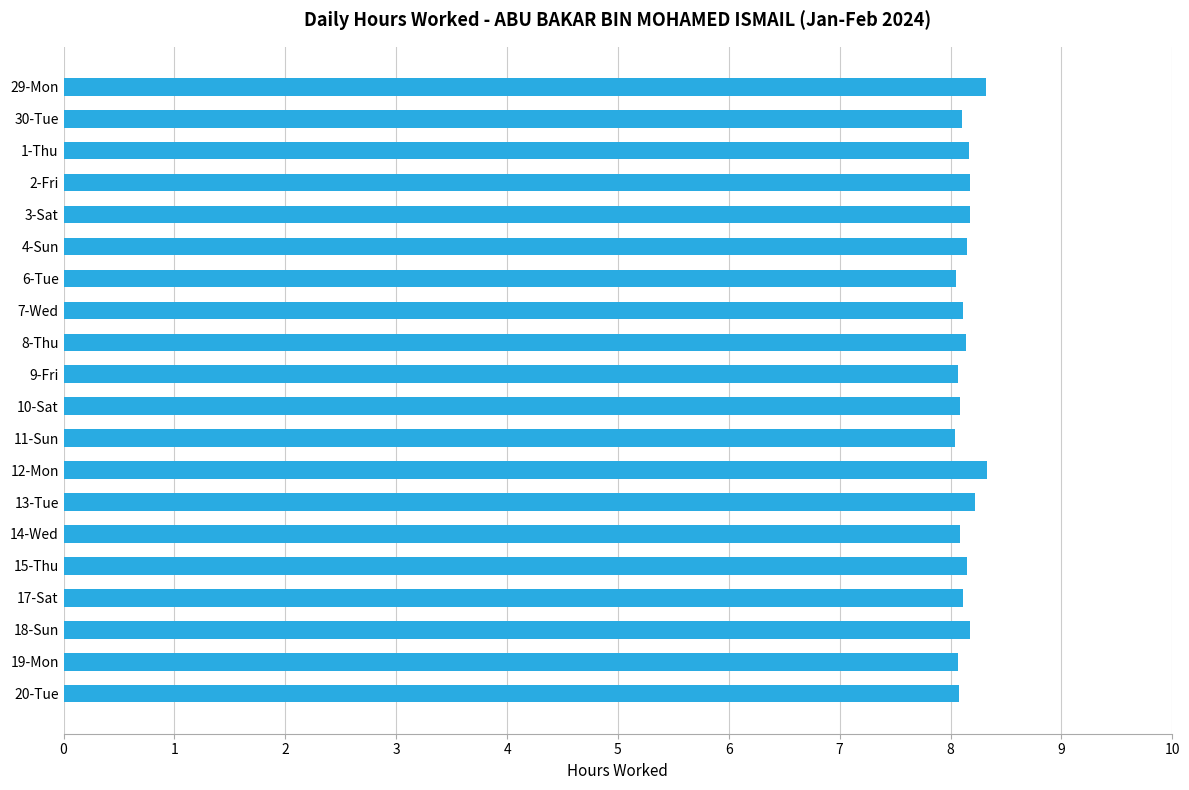

What is the sum of all values?

162.8